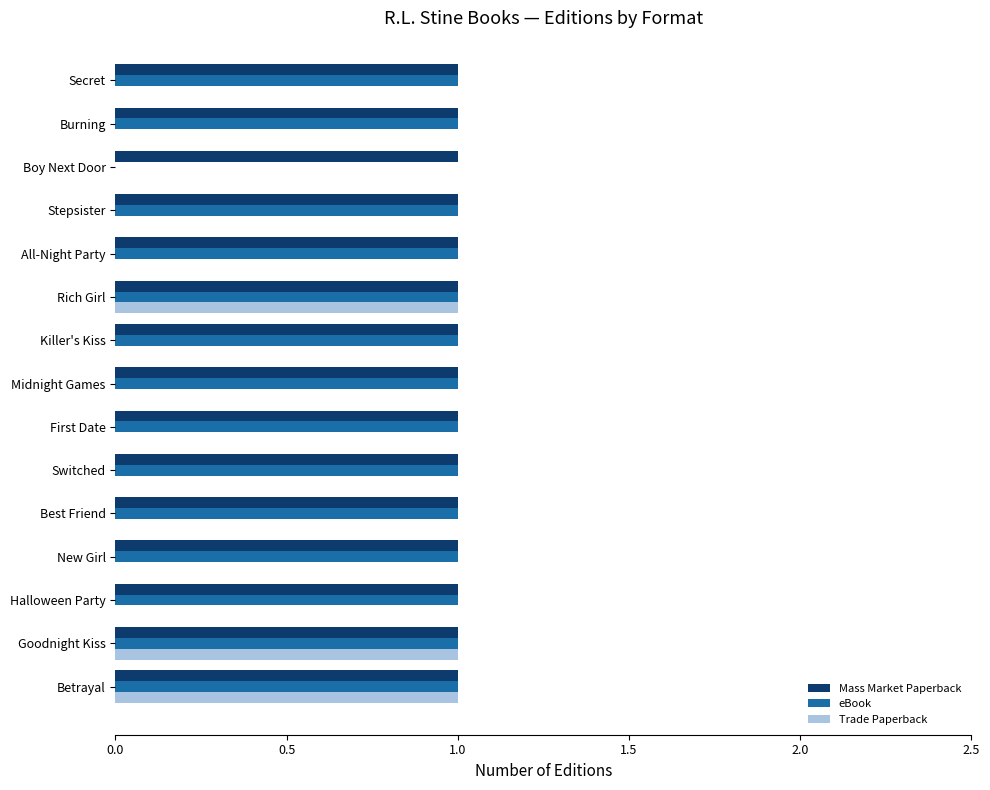

True or false: eBook has a value of 1 at First Date.

True